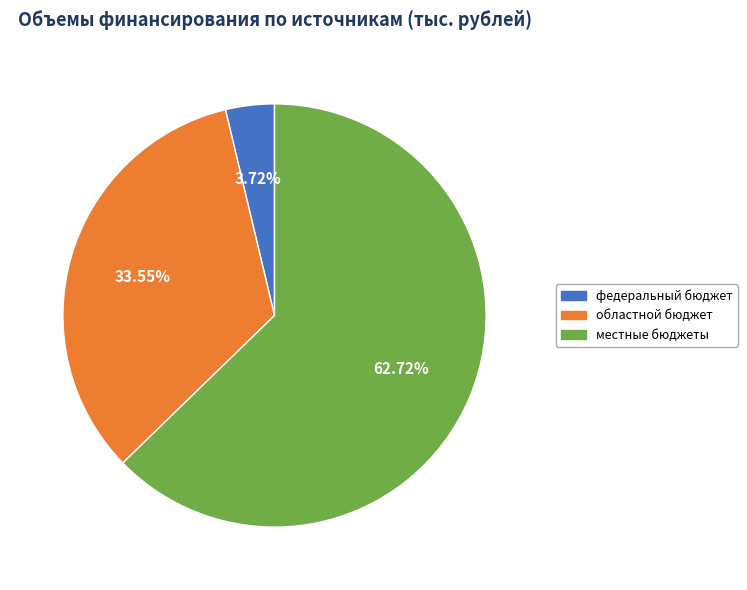

Combined, do местные бюджеты and областной бюджет account for over 50%?

Yes